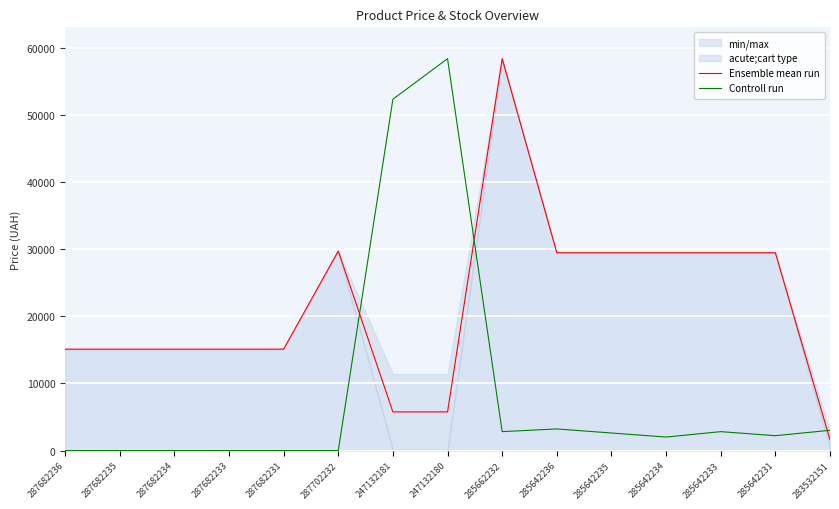

The Controll run series shows 0.0 at 287682233. True or false?

True